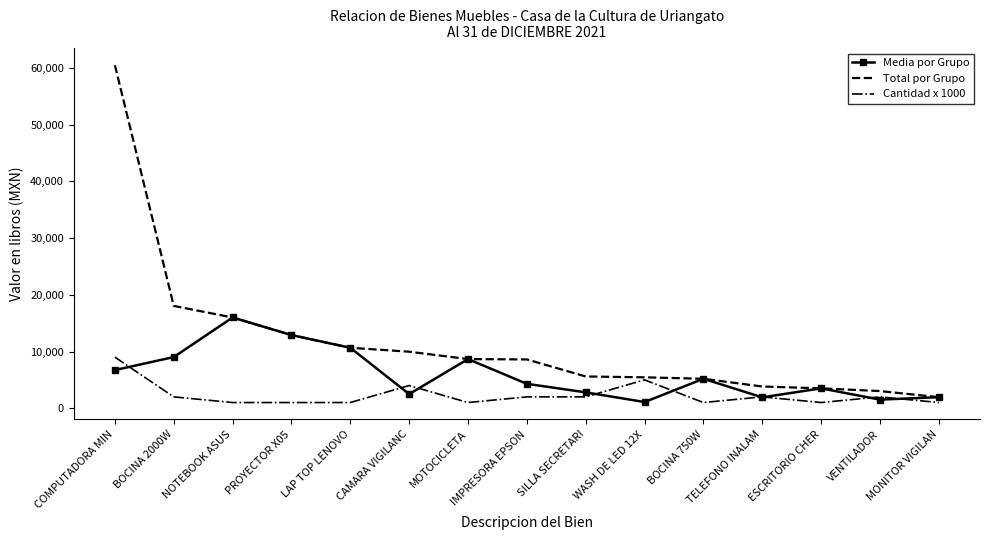

At which category does Media por Grupo reach its first local peak?

NOTEBOOK ASUS